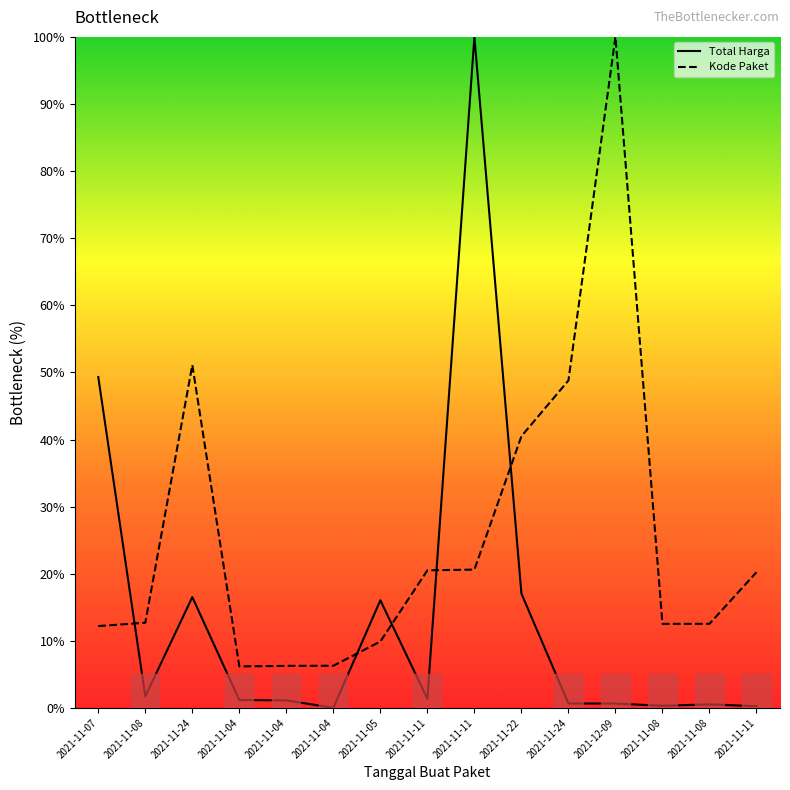

Does the chart have visible grid lines?

No